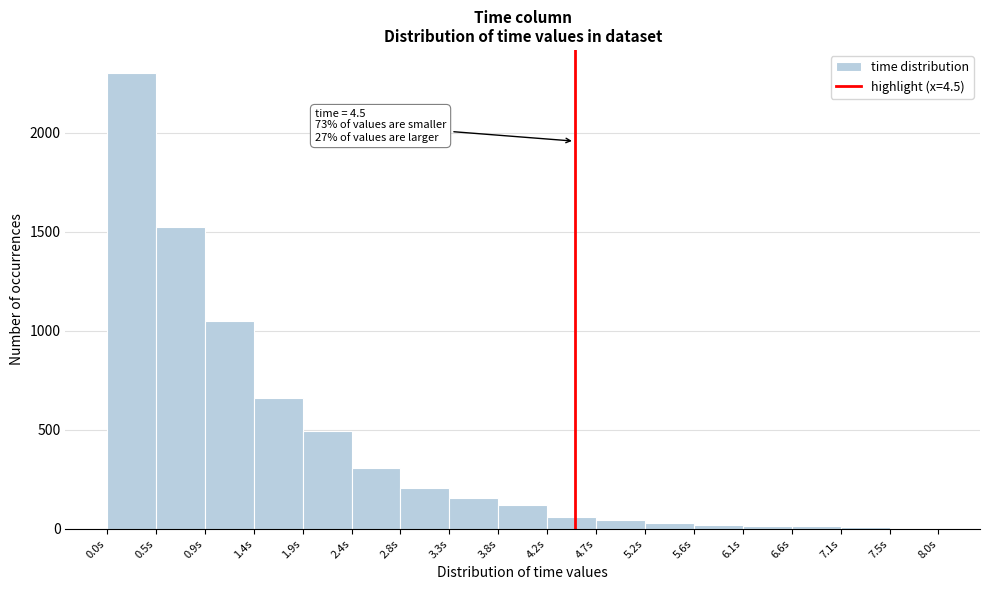

Over which range of the x-axis is the bar tallest?

0.00 to 0.45